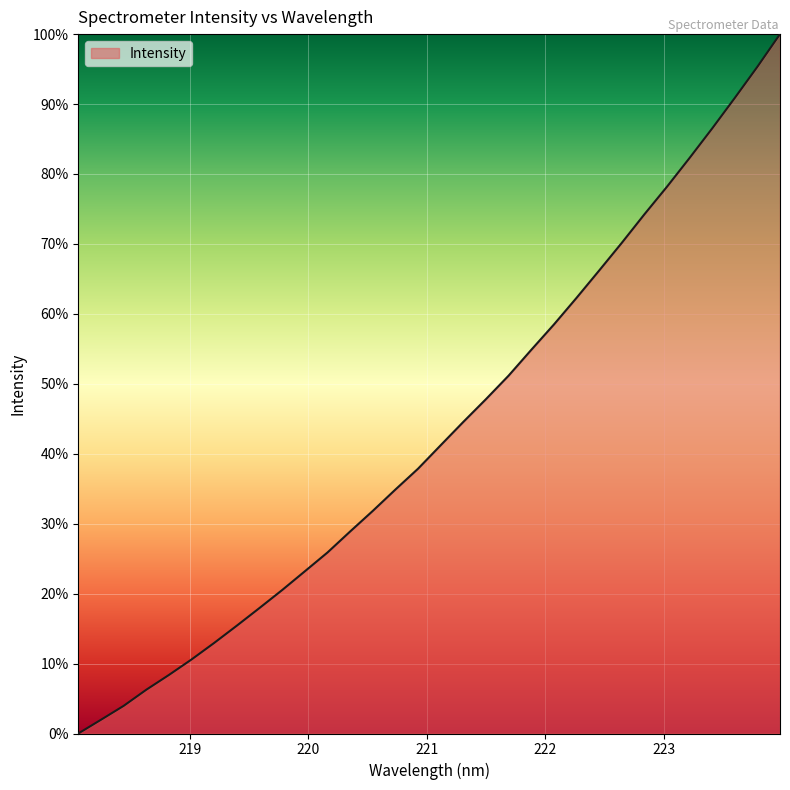

What is the greatest value displayed?

100.0